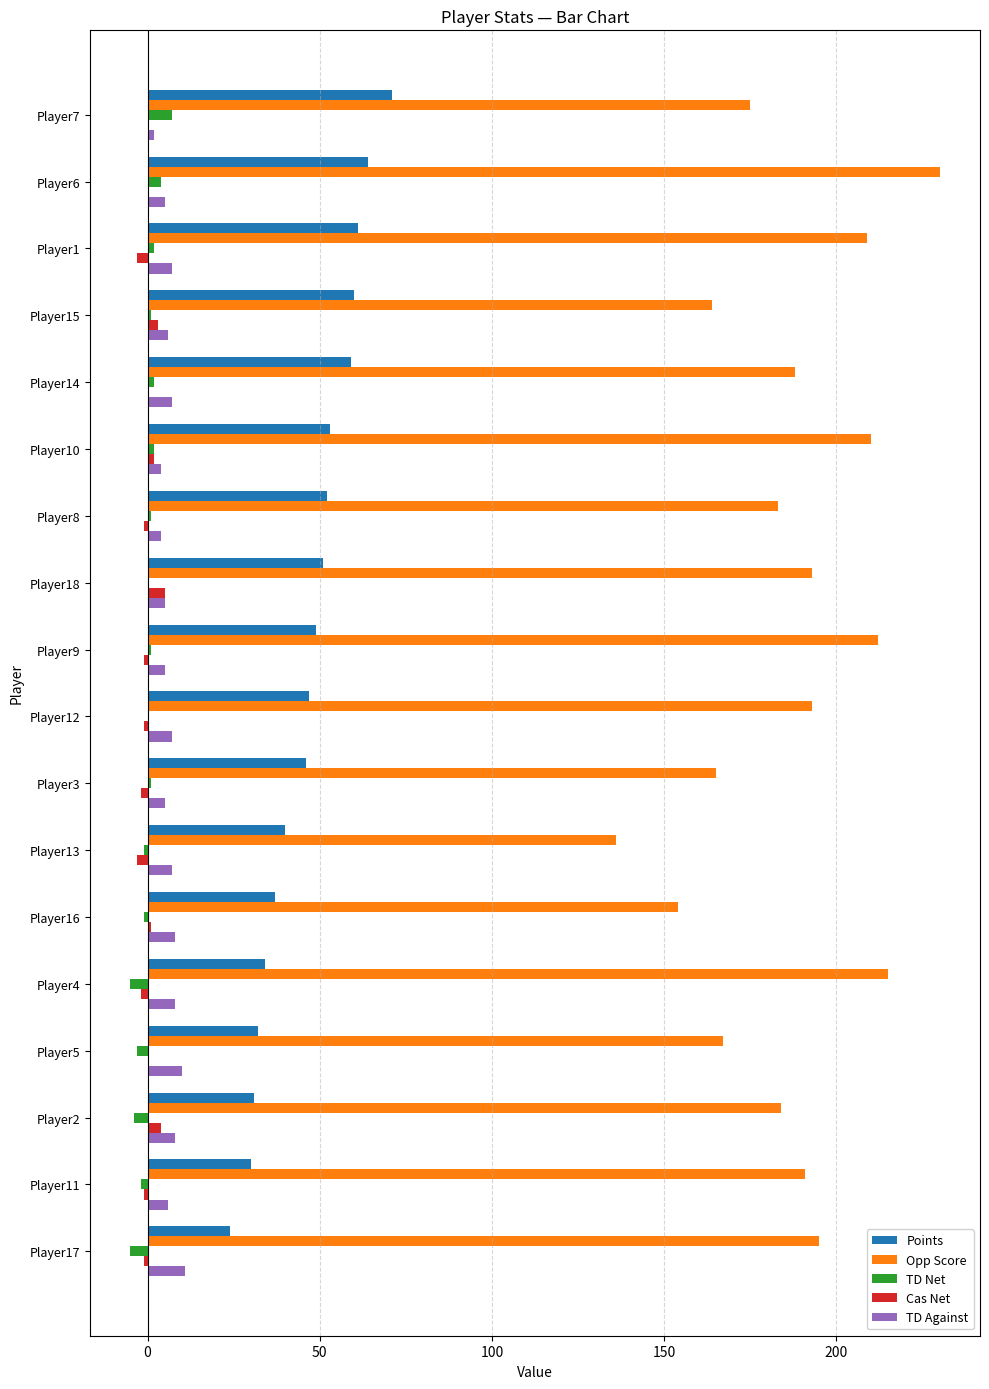

At which label does Points reach its peak?

Player7